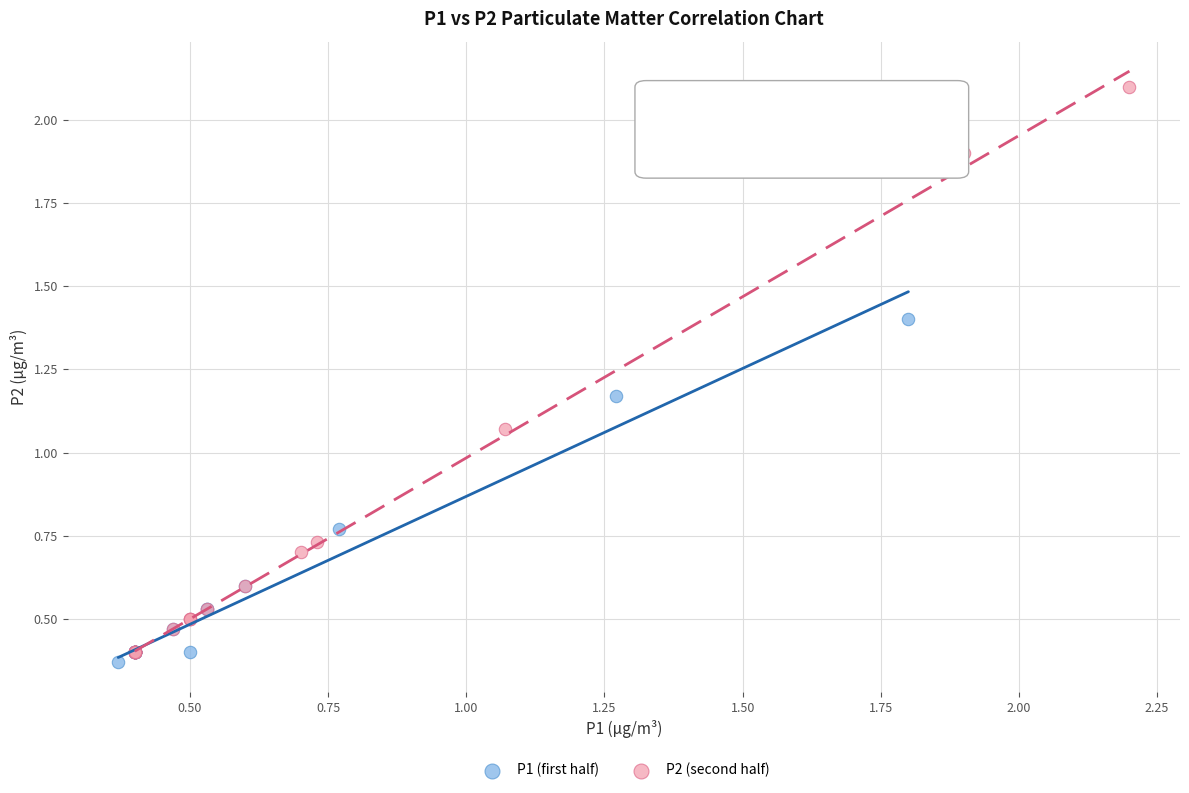

Which series has the largest Y range (max minus min)?

P2 (second half)